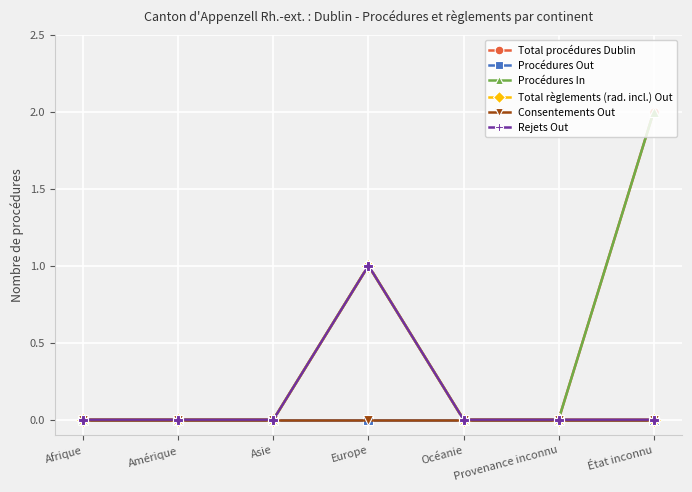

Does the chart have visible grid lines?

Yes